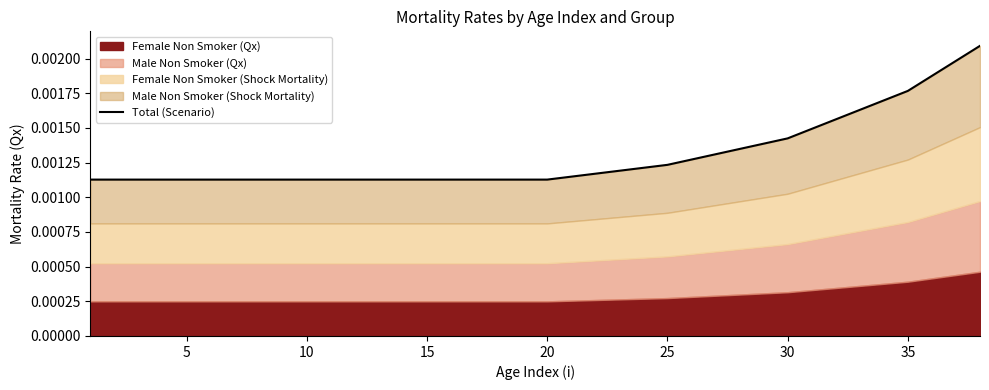

True or false: the data shows 0.0 at 30.

True